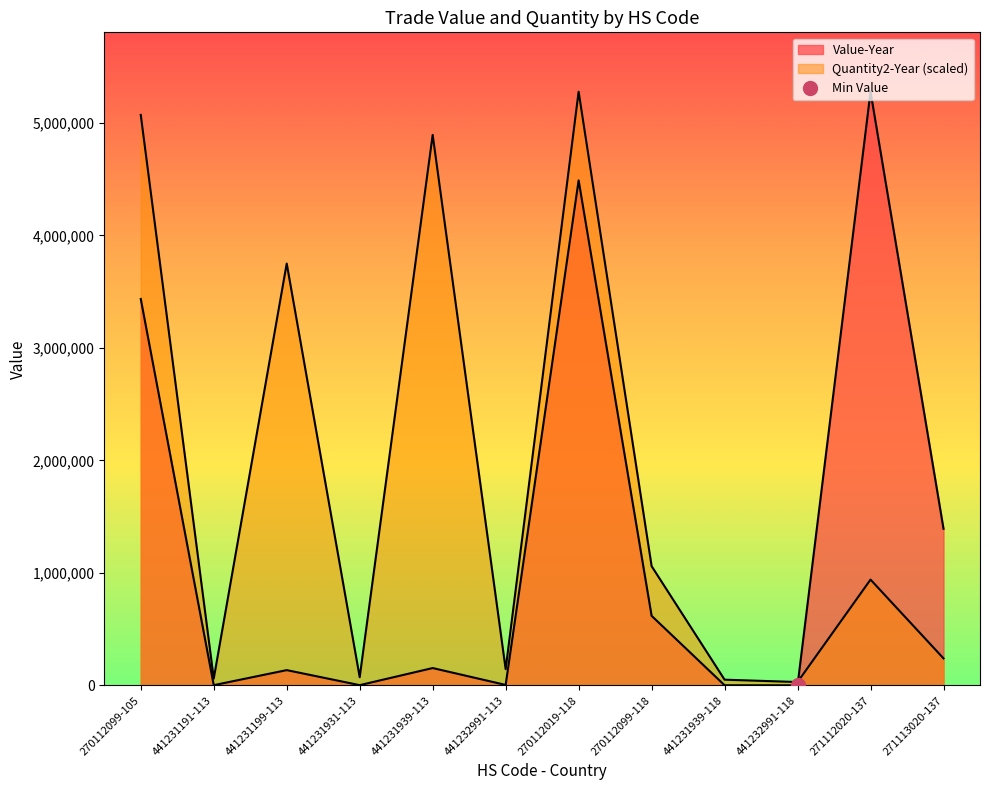

What is the difference between the Quantity2-Year values at 441231939-113 and 441231191-113?

4833666.5